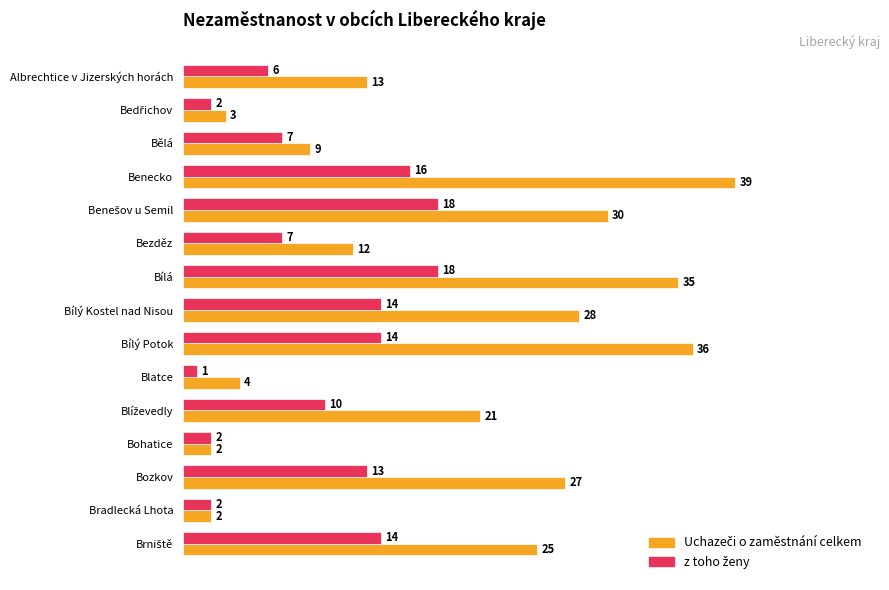

What is the total value across all series at Bělá?

16